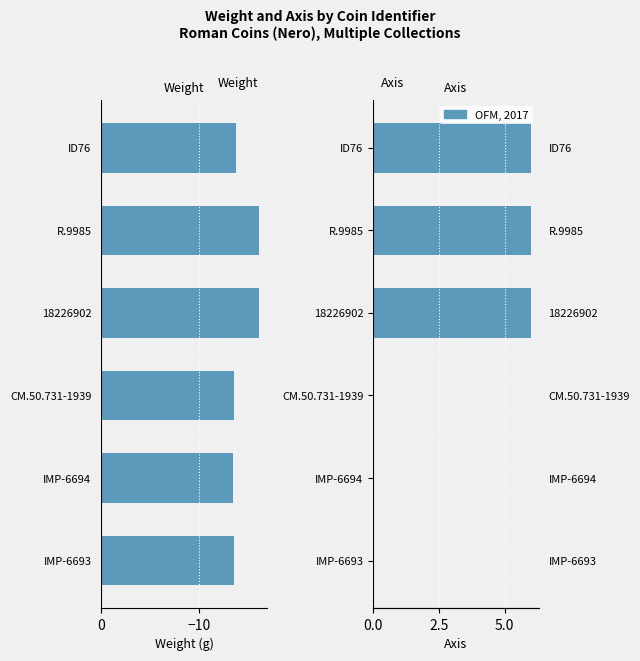

Does the chart contain stacked bars?

No